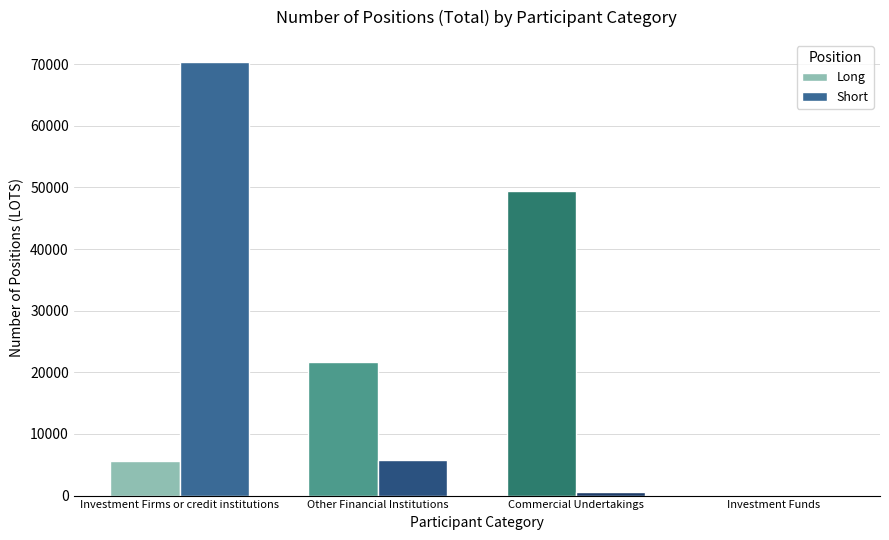

Reading left to right, extract all data points from this chart.

Long: 5566	21680	49399	0
Short: 70411	5707	531	0